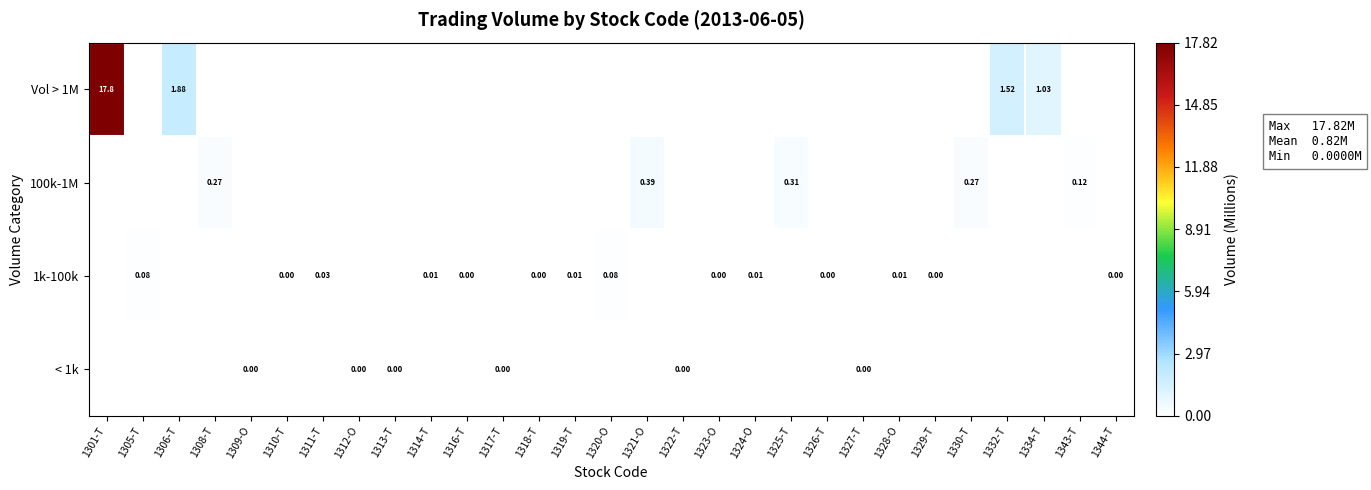

How many data points in 1k-100k are above 0?

14